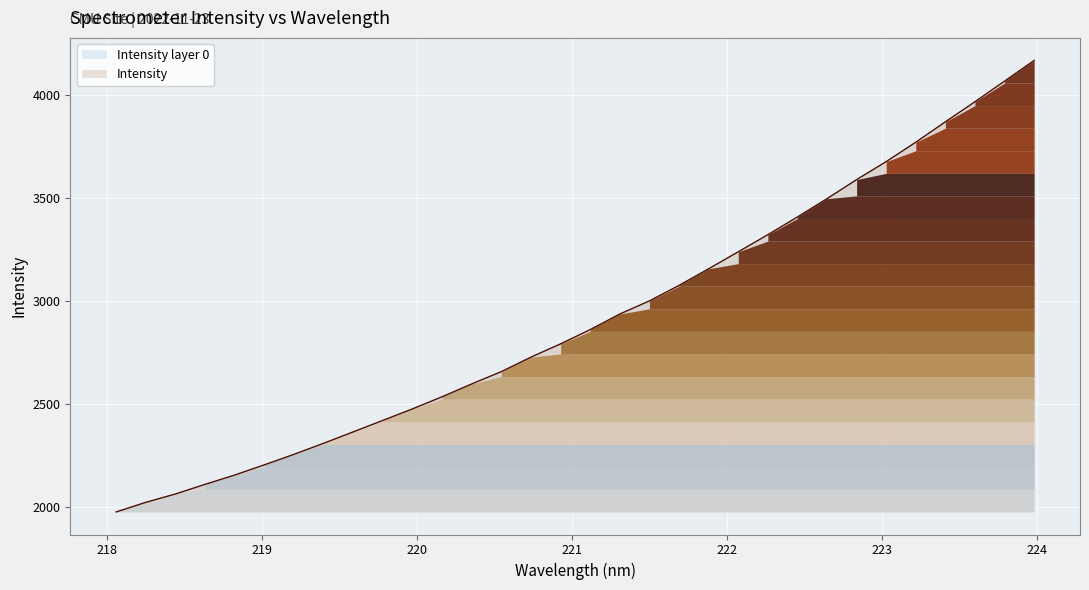

What is the greatest value displayed?

4169.4